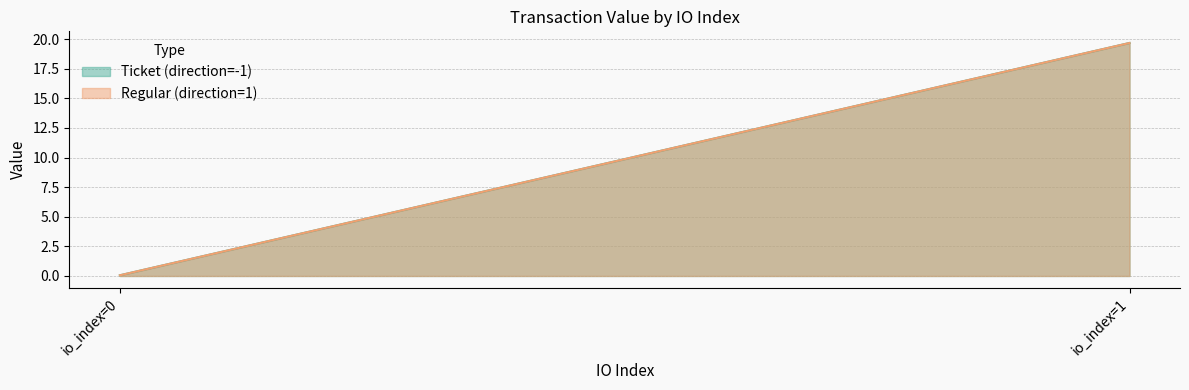

How many lines are shown in the chart?

2